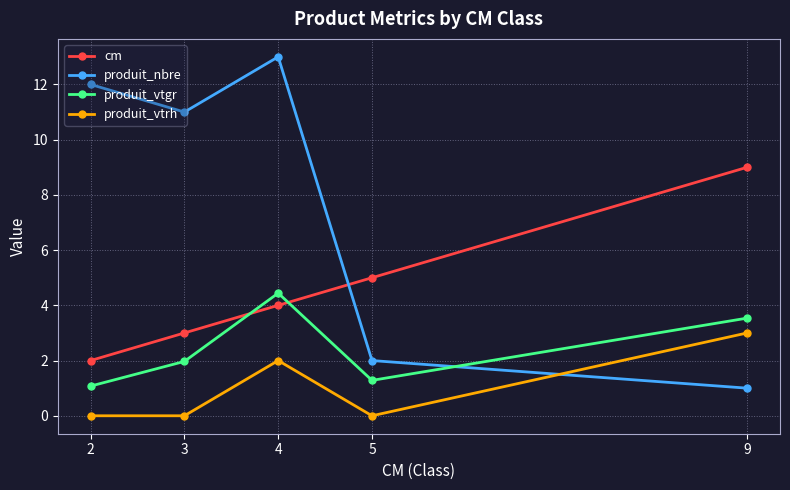

Reading left to right, extract all data points from this chart.

cm: 2.0	3.0	4.0	5.0	9.0
produit_nbre: 12.0	11.0	13.0	2.0	1.0
produit_vtgr: 1.1	2.0	4.4	1.3	3.5
produit_vtrh: 0.0	0.0	2.0	0.0	3.0